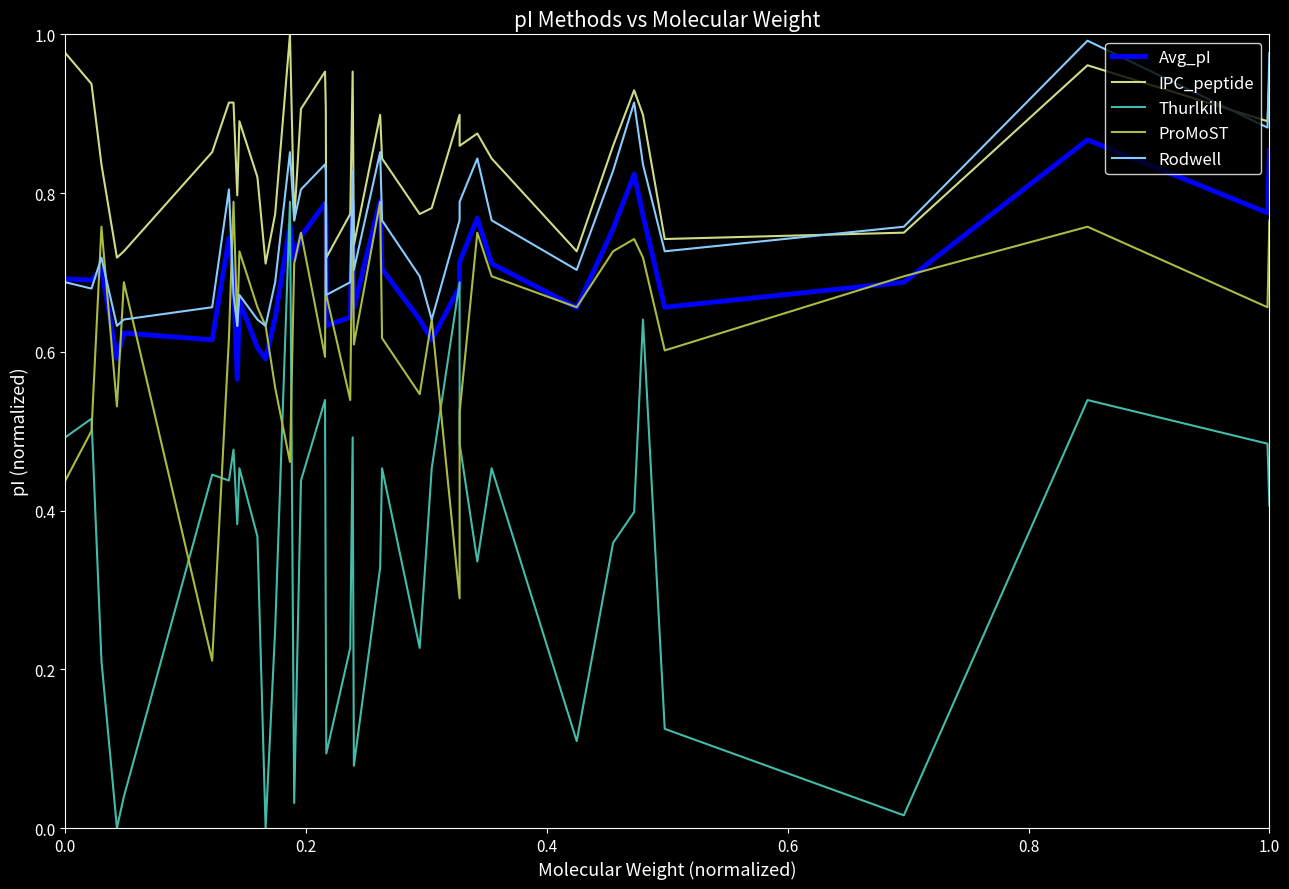

Which series has the largest total across all categories?

IPC_peptide